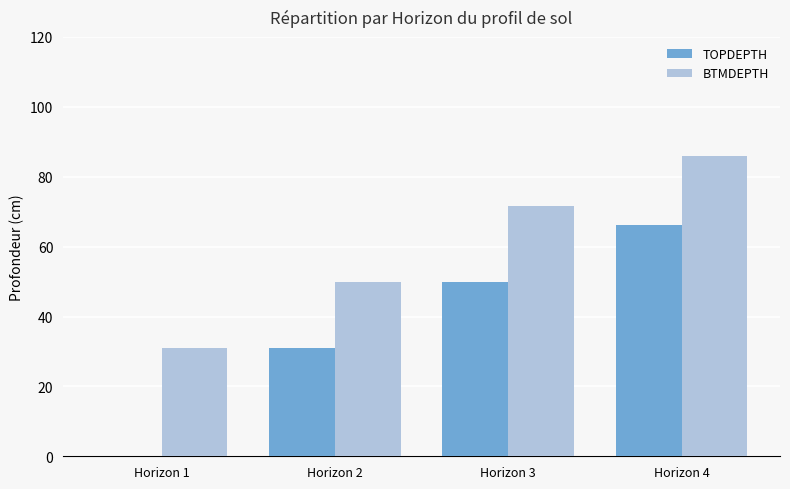

What is the maximum value shown in the chart?

85.8